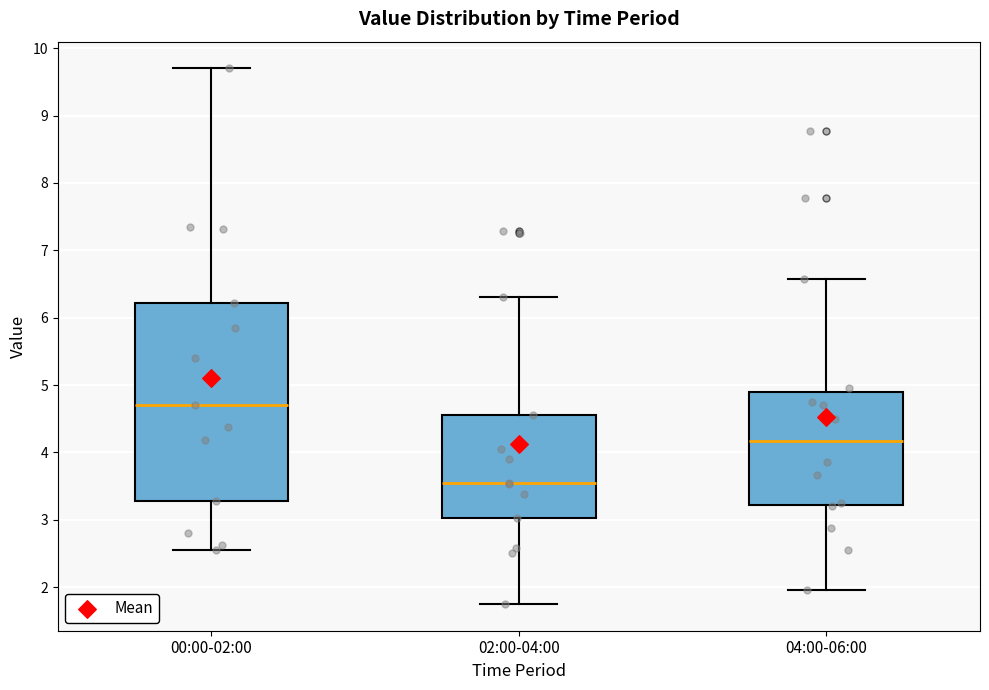

Reading left to right, transcribe this box plot: for each box, give where its median line is, the range the box spans, and where its two whiskers end, as read against the y-axis. The values are not printed on the chart, so give them approximately, as read against the axis.

00:00-02:00: median 4.7, box 3.3 to 6.2, whiskers 2.6 to 9.7
02:00-04:00: median 3.6, box 3.0 to 4.6, whiskers 1.8 to 6.3
04:00-06:00: median 4.2, box 3.2 to 4.9, whiskers 2.0 to 6.6